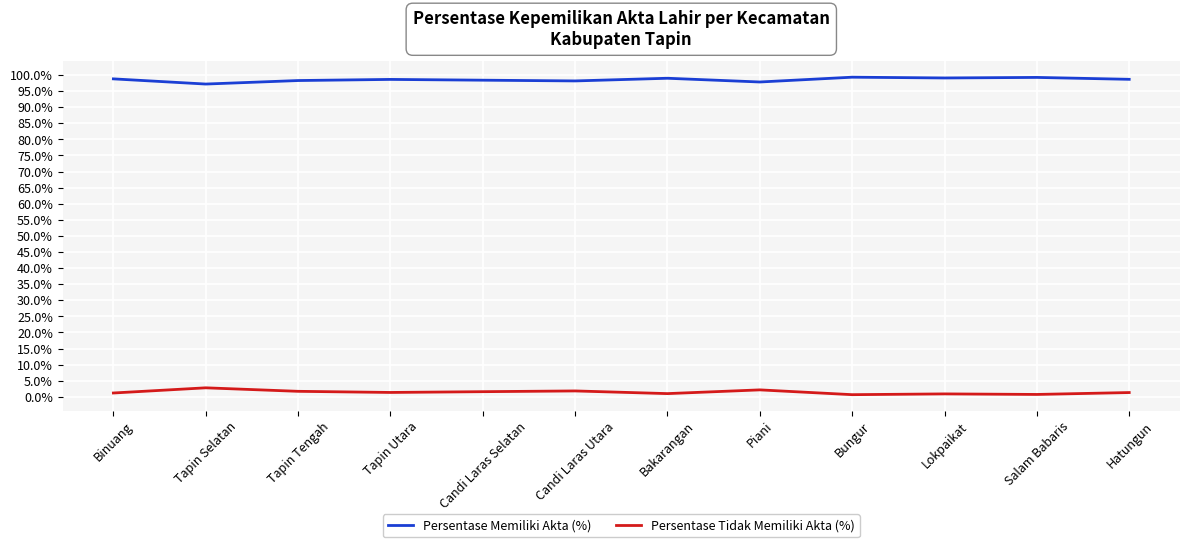

What is the difference between the highest and lowest values at Tapin Utara?

97.3